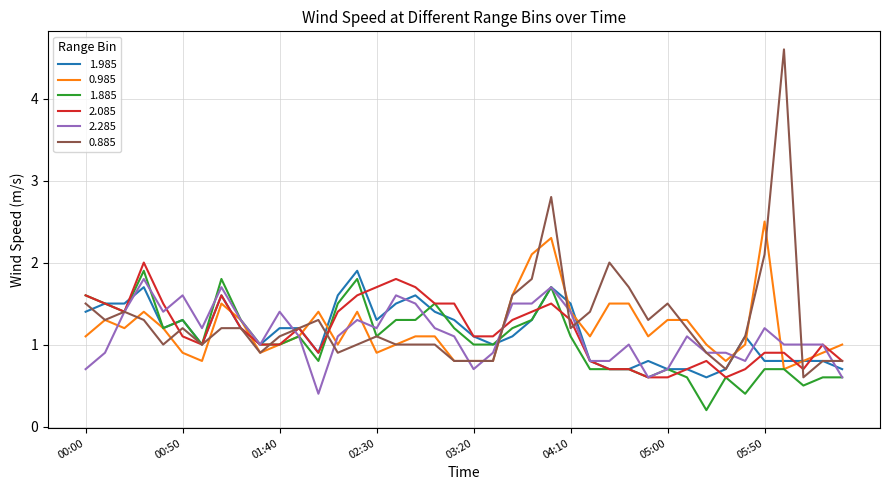

What is the highest value of the 2.285 series?

1.8